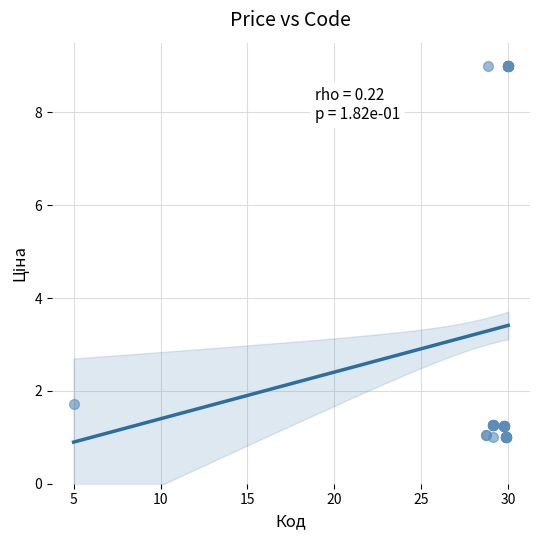

What Y value in the scatter plot is closest to 5?

1.7